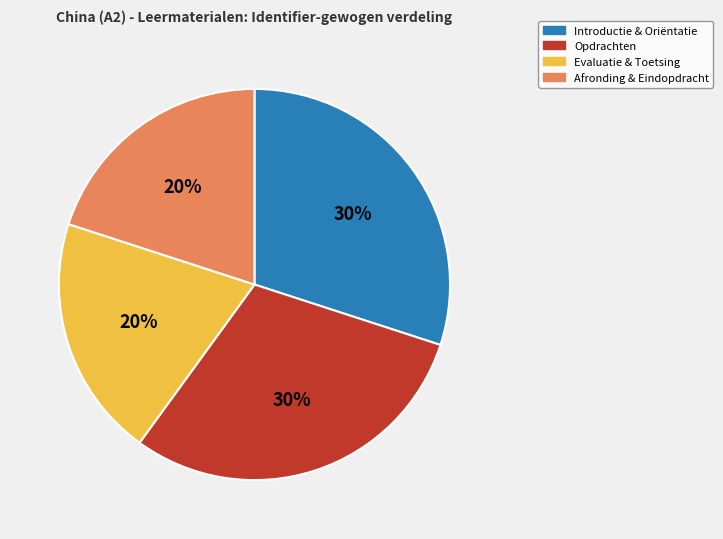

Does any single category account for the majority?

No